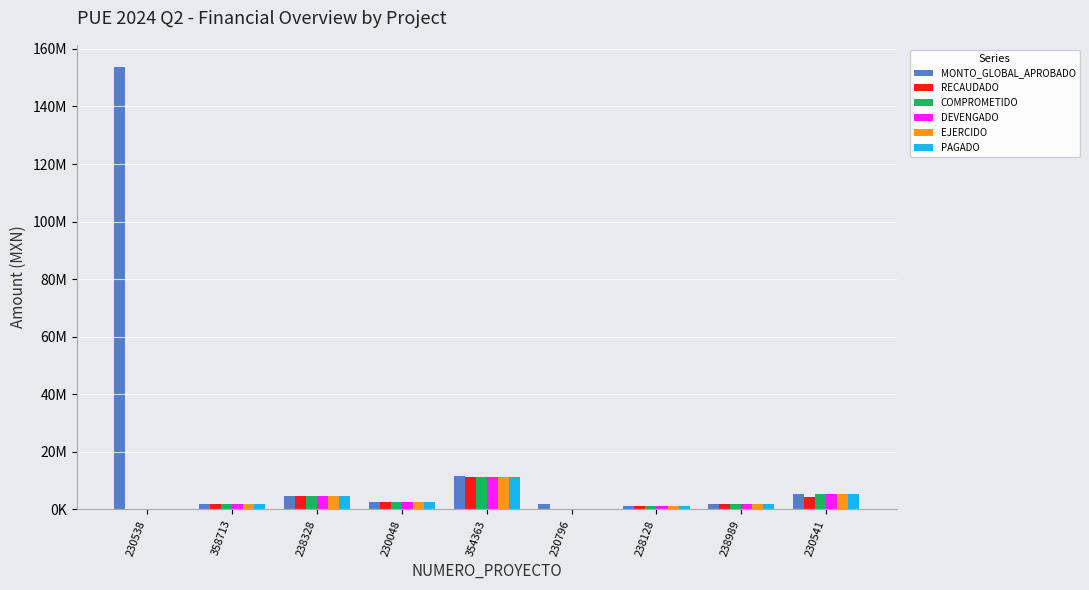

At how many categories does at least one series exceed 37634250?

1